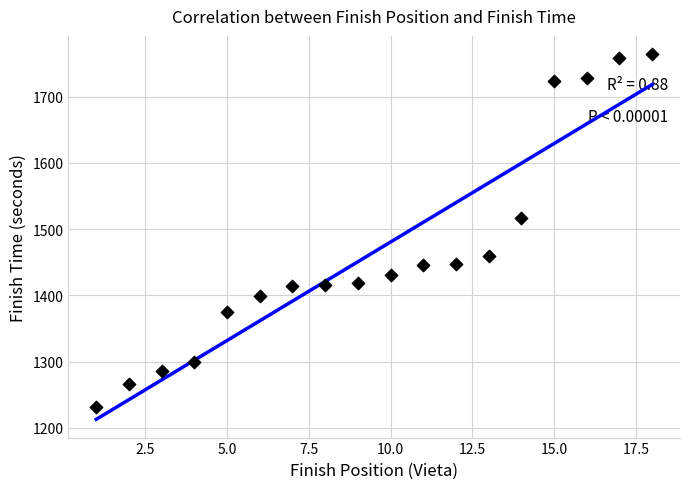

What is the range of X values (max minus min)?

17